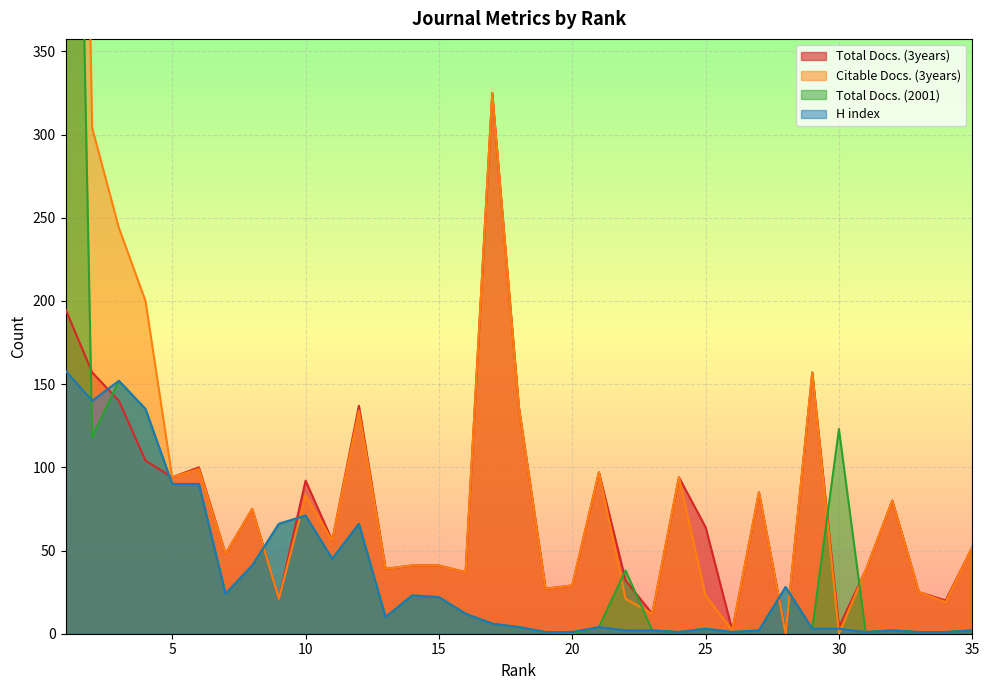

Reading left to right, what are all the values shown in this chart?

Total Docs. (3years): 195	157	140	104	94	100	48	75	21	92	56	137	39	41	41	37	325	136	27	29	97	32	12	94	64	2	85	0	157	4	38	80	25	20	52
Citable Docs. (3years): 1137	304	244	200	94	99	48	75	21	83	56	134	39	41	41	37	325	136	27	29	97	21	12	94	23	2	85	0	157	0	38	80	25	19	52
Total Docs. (2001): 933	118	152	135	90	90	24	41	66	71	45	66	10	23	22	12	6	4	1	0	4	38	2	1	3	1	2	28	3	123	1	2	1	1	2
H index: 158	140	152	135	90	90	24	41	66	71	45	66	10	23	22	12	6	4	1	1	4	2	2	1	3	1	2	28	3	3	1	2	1	1	2